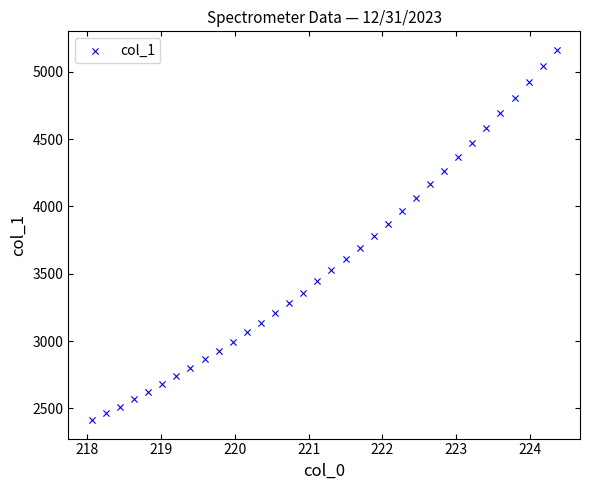

What is the range of Y values (max minus min)?

2750.0